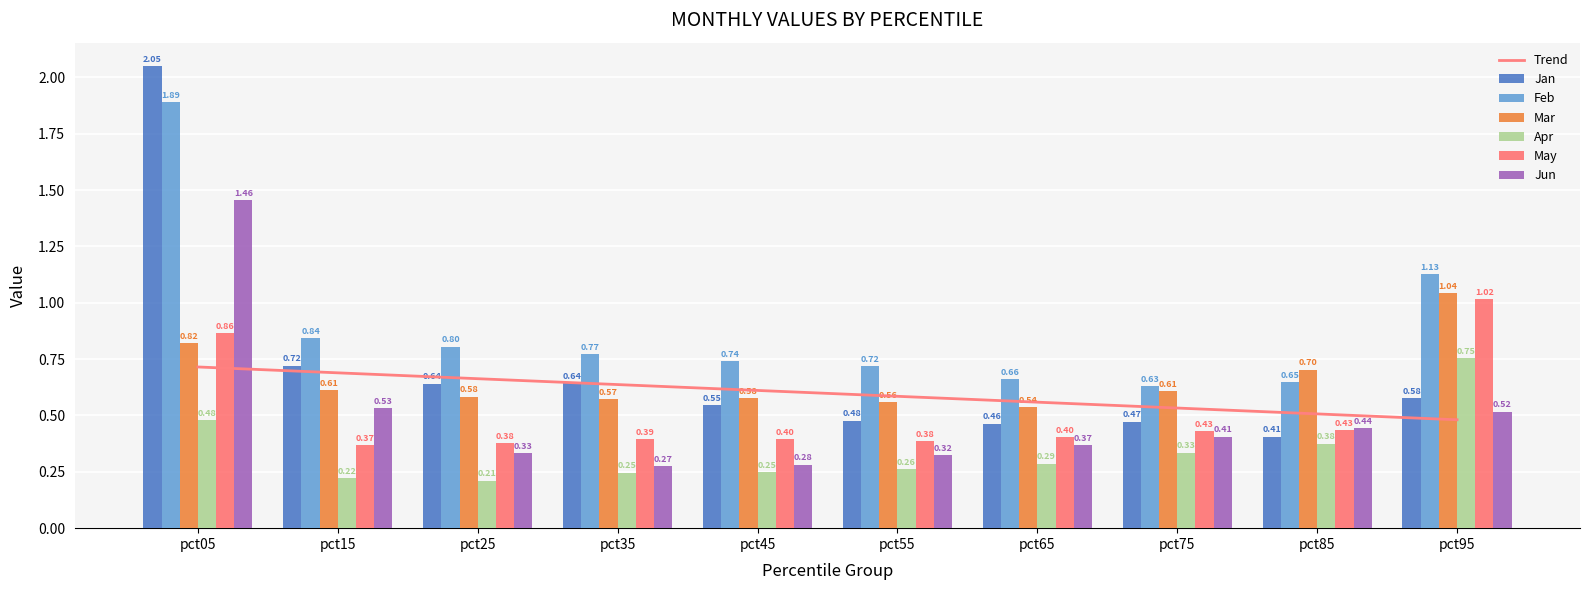

What is the total value across all series at pct05?

7.6